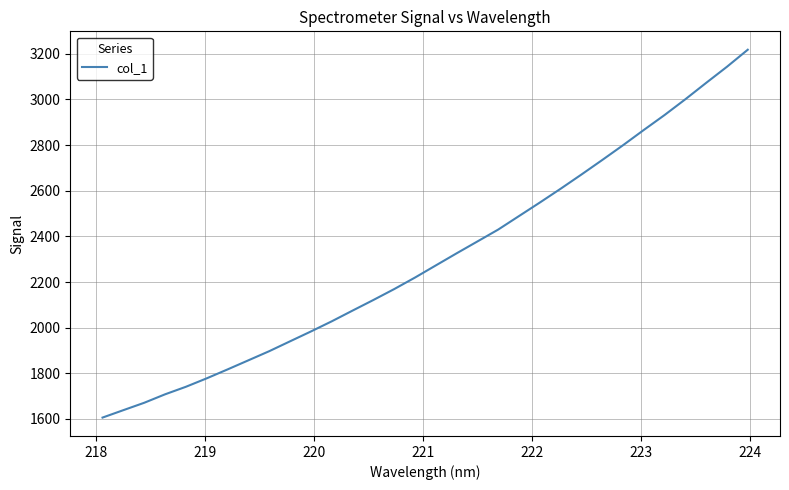

What is the smallest value displayed?

1606.1